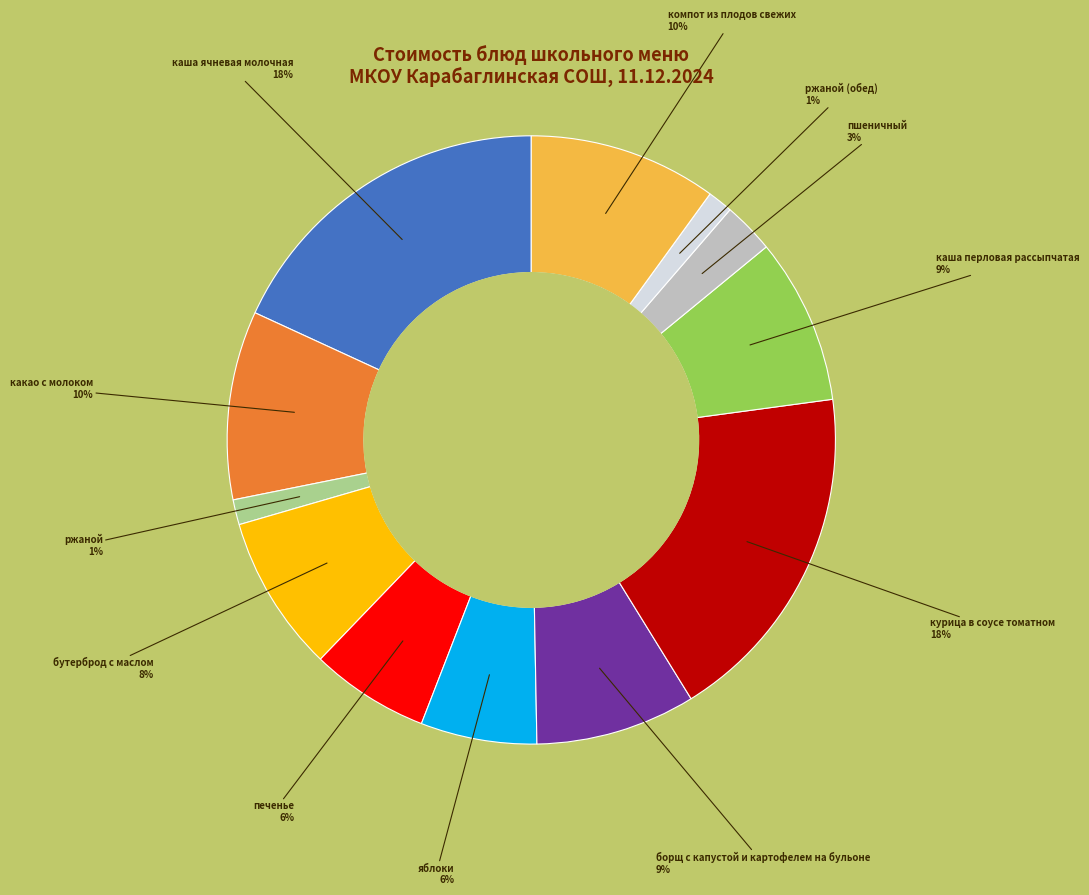

Does any single category account for the majority?

No